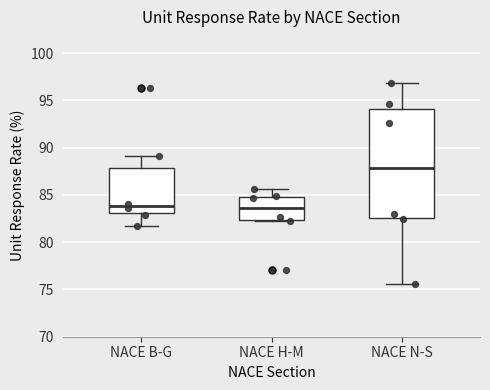

Reading left to right, read every box against the y-axis: the position of its median line, the range the box covers, and the ends of its whiskers. The values are not printed on the chart, so give them approximately, as read against the axis.

NACE B-G: median 84.0, box 83.0 to 88.0, whiskers 81.5 to 89.0
NACE H-M: median 83.5, box 82.5 to 85.0, whiskers 82.5 to 85.5
NACE N-S: median 88.0, box 82.5 to 94.0, whiskers 75.5 to 97.0